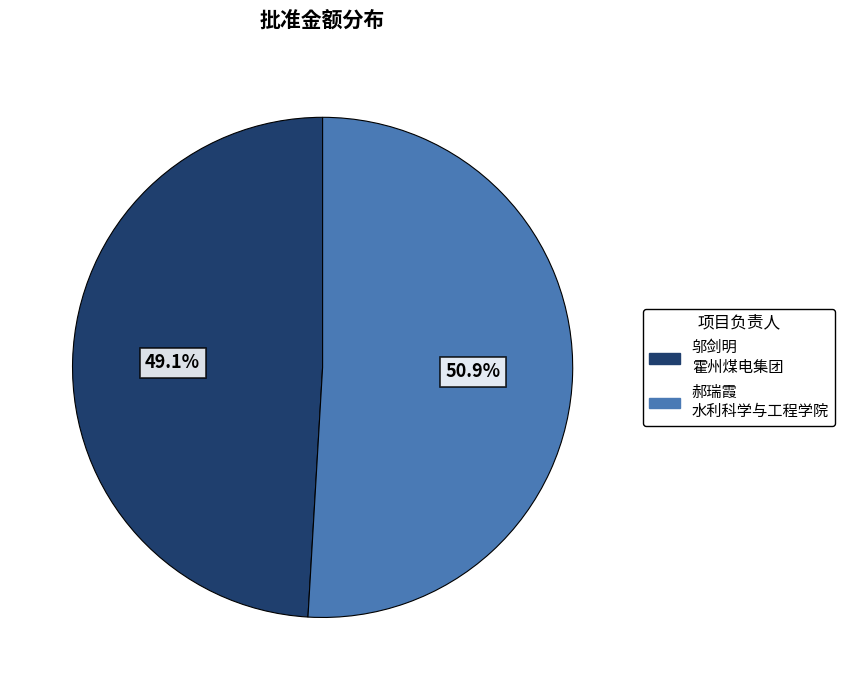

Count the number of slices in the pie.

2